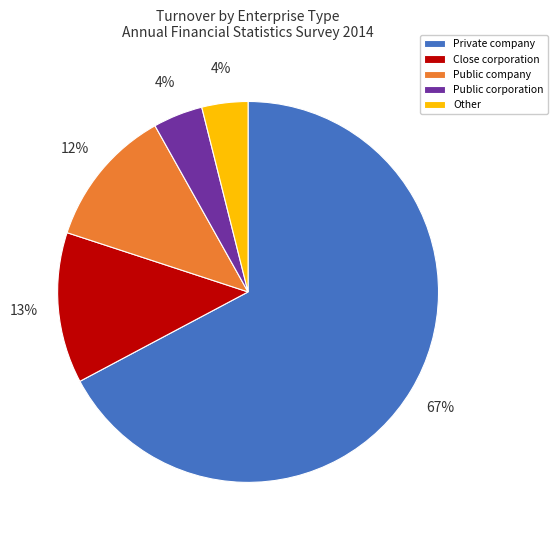

To the nearest percent, what is the combined percentage of Other and Close corporation?

17%